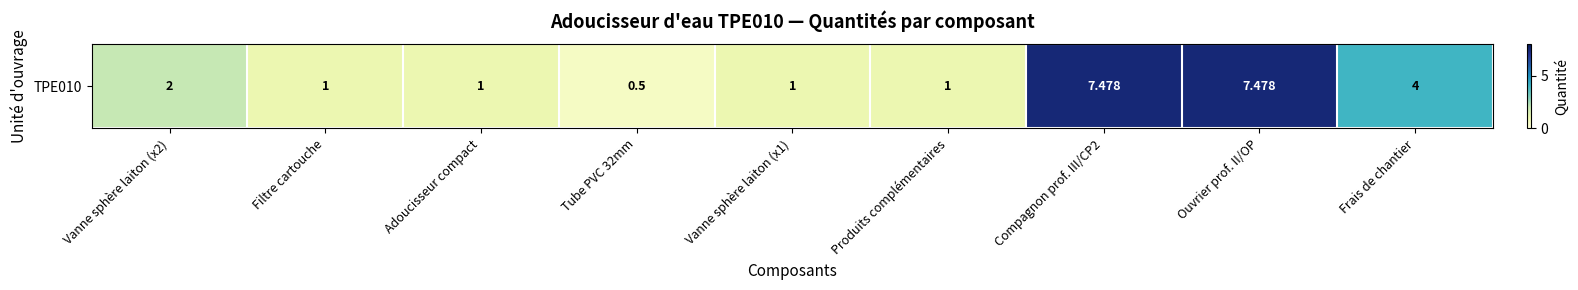

Is it true that the value at Filtre cartouche is 0.3?

False